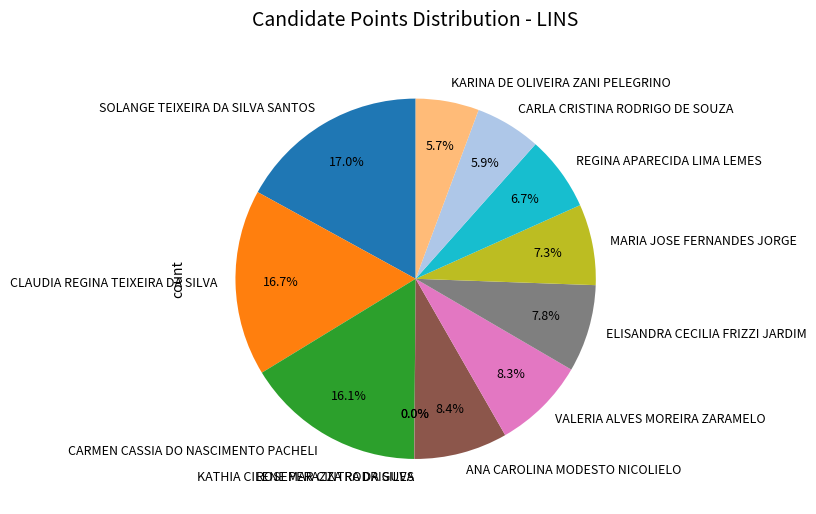

What portion of the pie excludes ELISANDRA CECILIA FRIZZI JARDIM?

92.2%